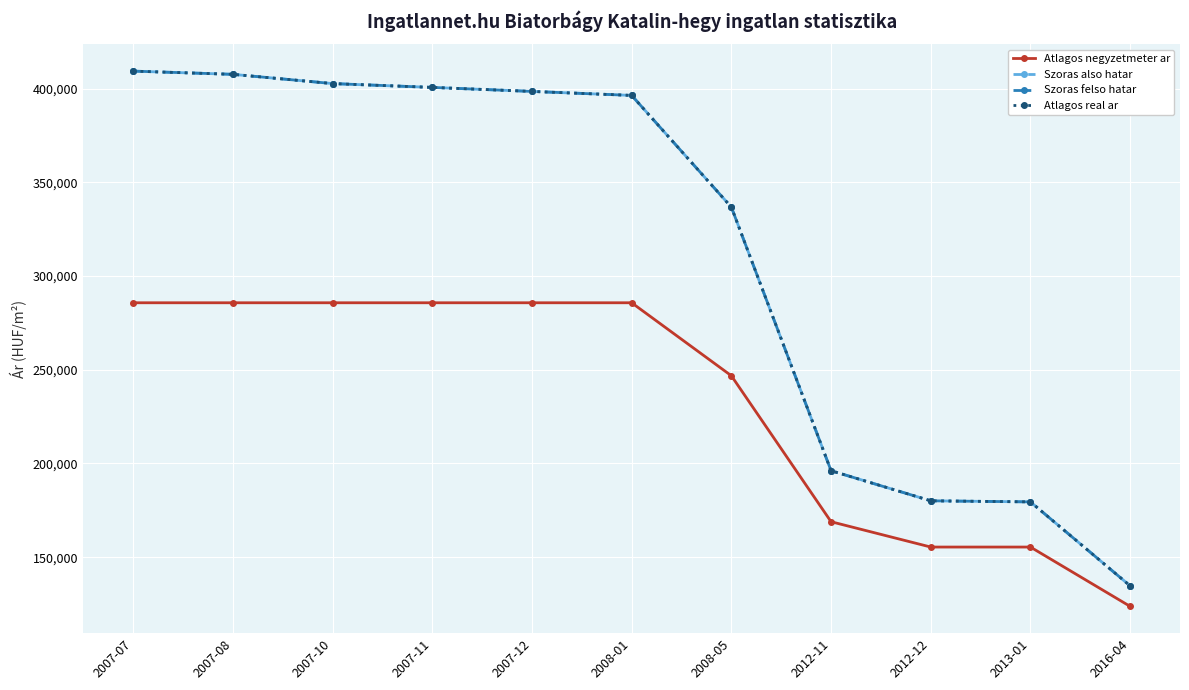

True or false: Szoras also hatar and Szoras felso hatar cross at least once.

False